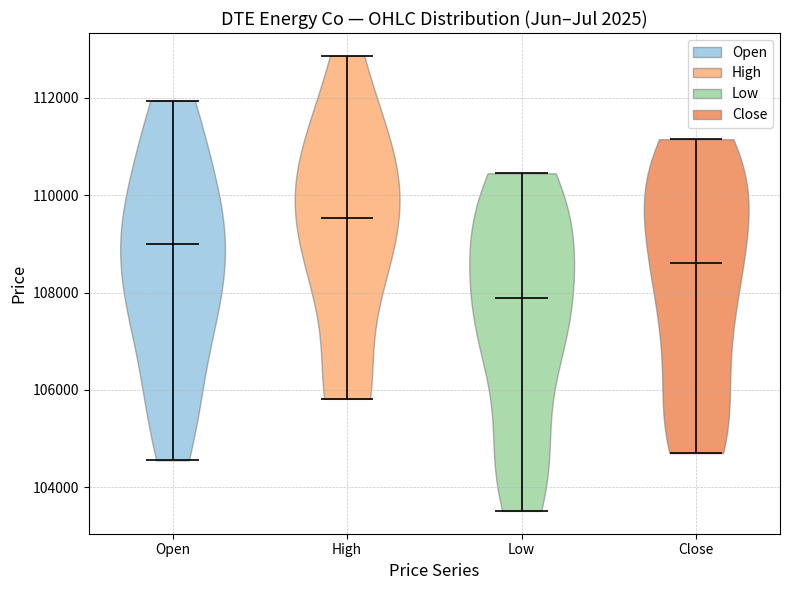

Reading left to right, read every violin against the y-axis: where its median line is, and the lowest and highest points it reaches. The values are not printed on the chart, so give them approximately, as read against the axis.

Open: median line 109000, lowest point 104600, highest point 112000
High: median line 109600, lowest point 105800, highest point 112800
Low: median line 107800, lowest point 103600, highest point 110400
Close: median line 108600, lowest point 104600, highest point 111200